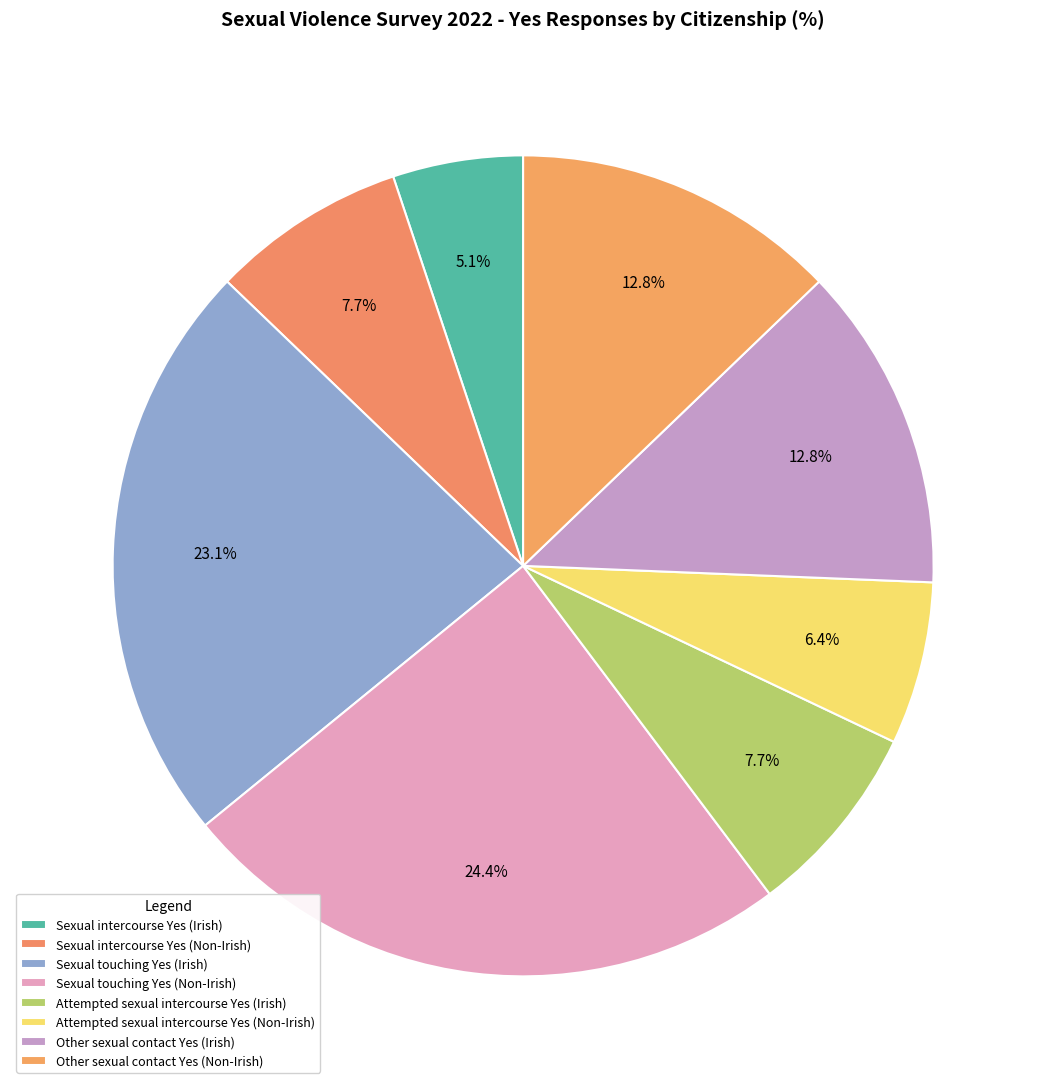

How many segments does this pie chart have?

8